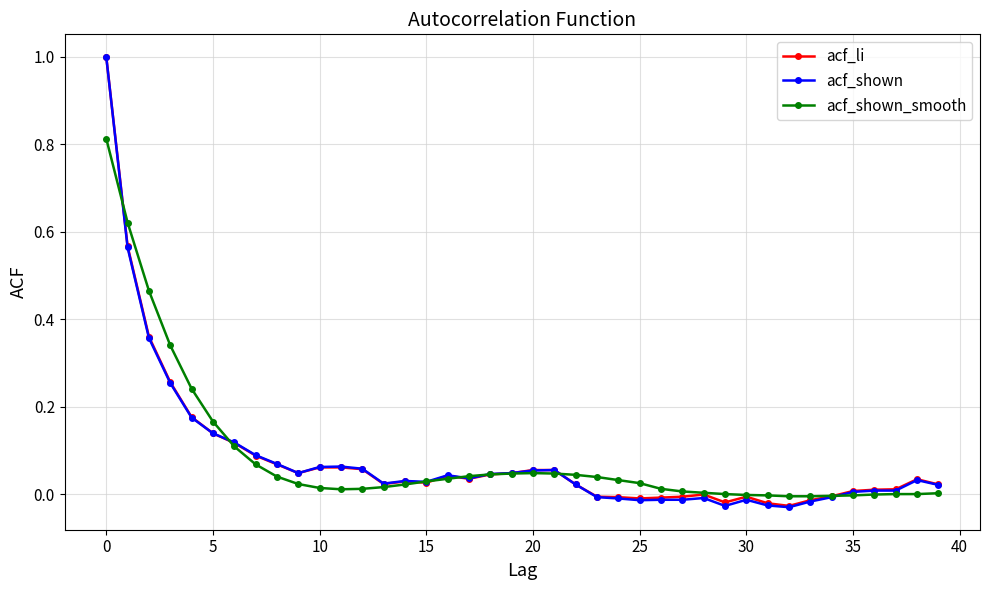

Which series has the largest range (max minus min)?

acf_shown